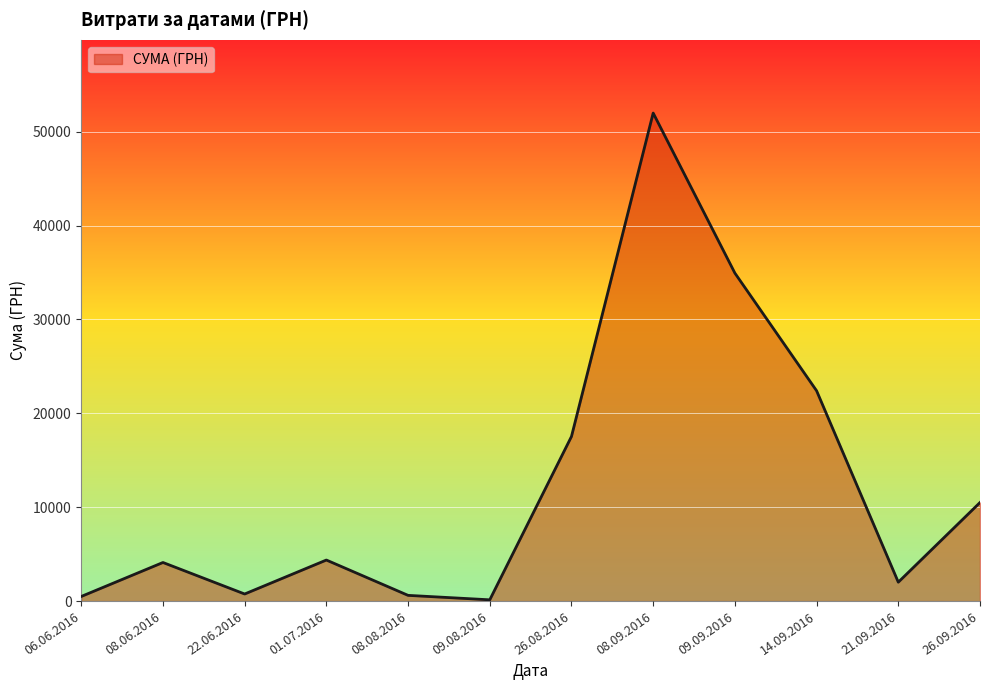

Where is the data nearest to the value 26057?

14.09.2016